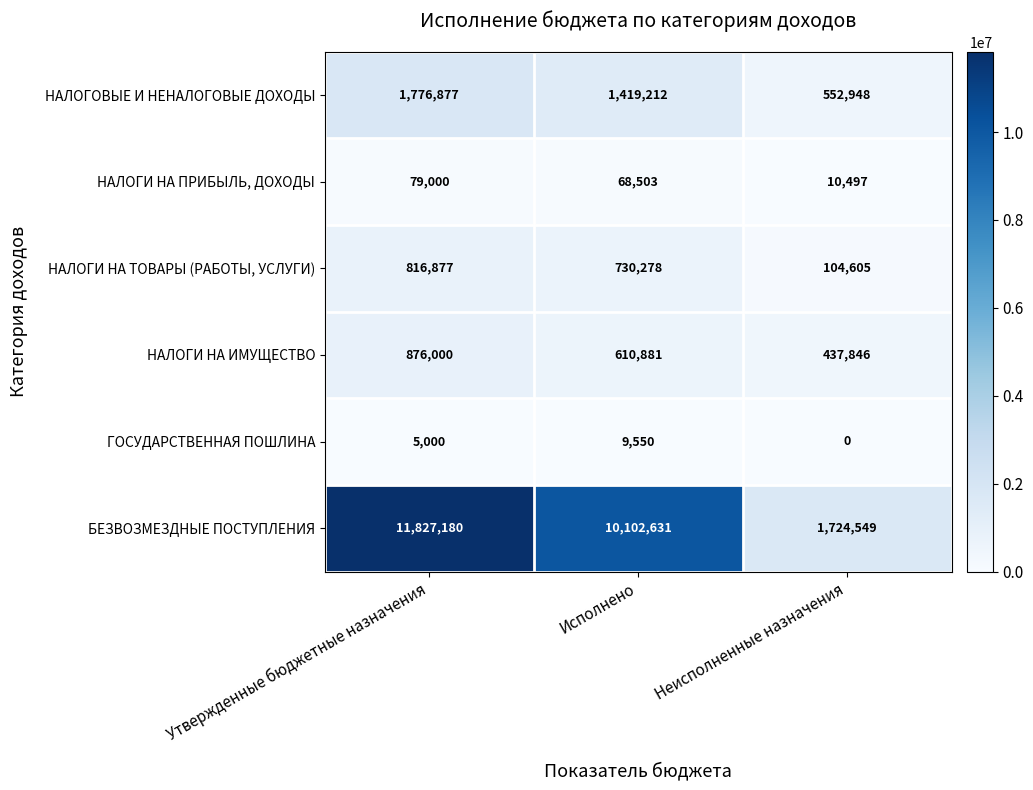

Reading left to right, what are all the values shown in this chart?

НАЛОГОВЫЕ И НЕНАЛОГОВЫЕ ДОХОДЫ: 1776877	1419212	552948
НАЛОГИ НА ПРИБЫЛЬ, ДОХОДЫ: 79000	68503	10497
НАЛОГИ НА ТОВАРЫ (РАБОТЫ, УСЛУГИ): 816877	730278	104605
НАЛОГИ НА ИМУЩЕСТВО: 876000	610881	437846
ГОСУДАРСТВЕННАЯ ПОШЛИНА: 5000	9550	0
БЕЗВОЗМЕЗДНЫЕ ПОСТУПЛЕНИЯ: 11827180	10102631	1724549